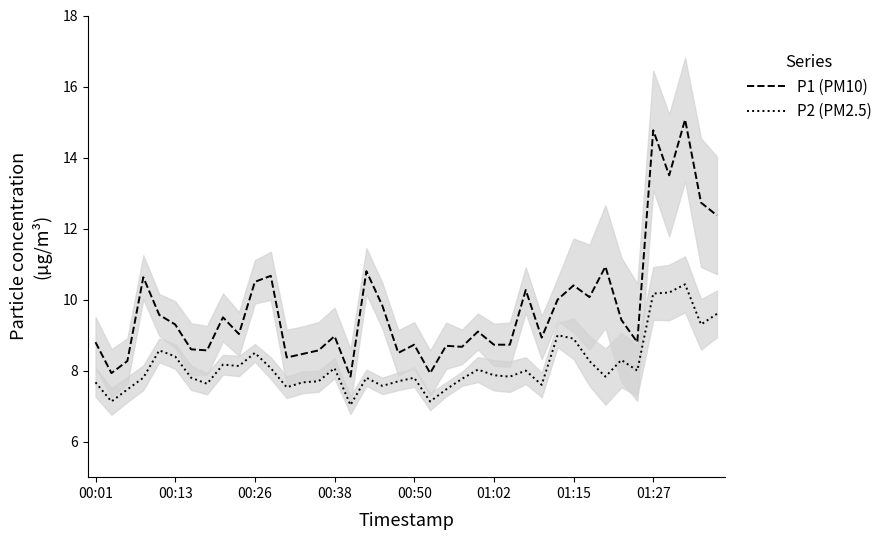

True or false: P2 (PM2.5) and P1 (PM10) cross at least once.

False